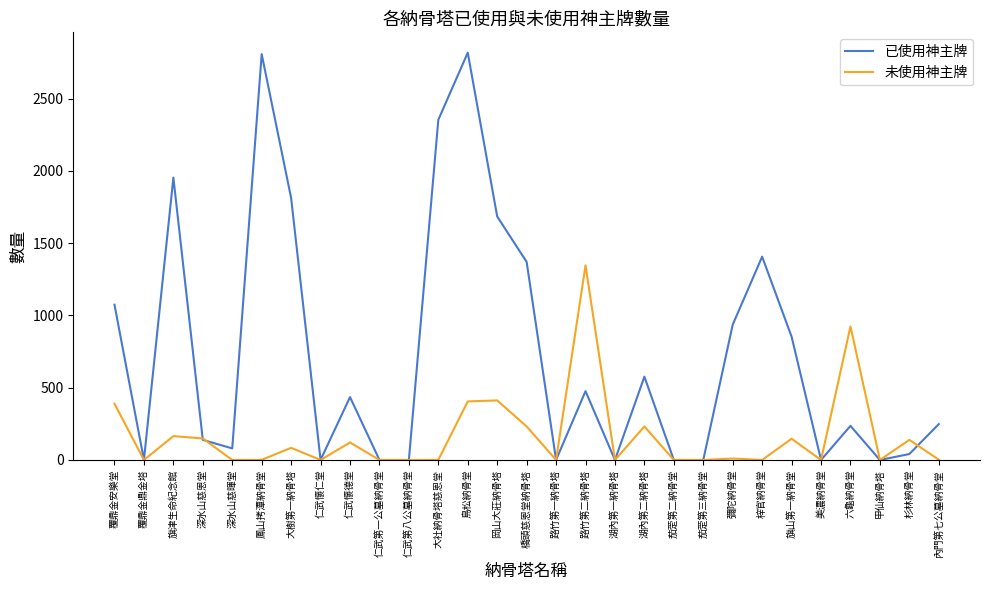

Where does the 未使用神主牌 series first go above 2?

覆鼎金安樂堂